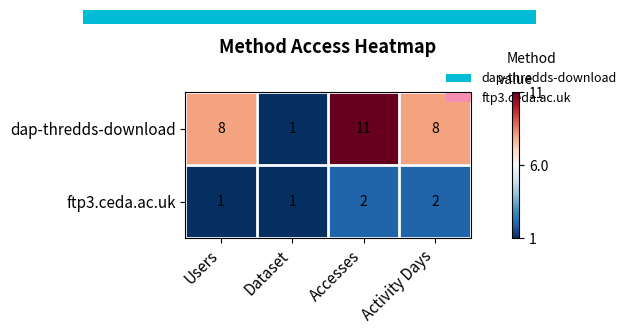

Count the dap-thredds-download values in the range 8 to 11.

3